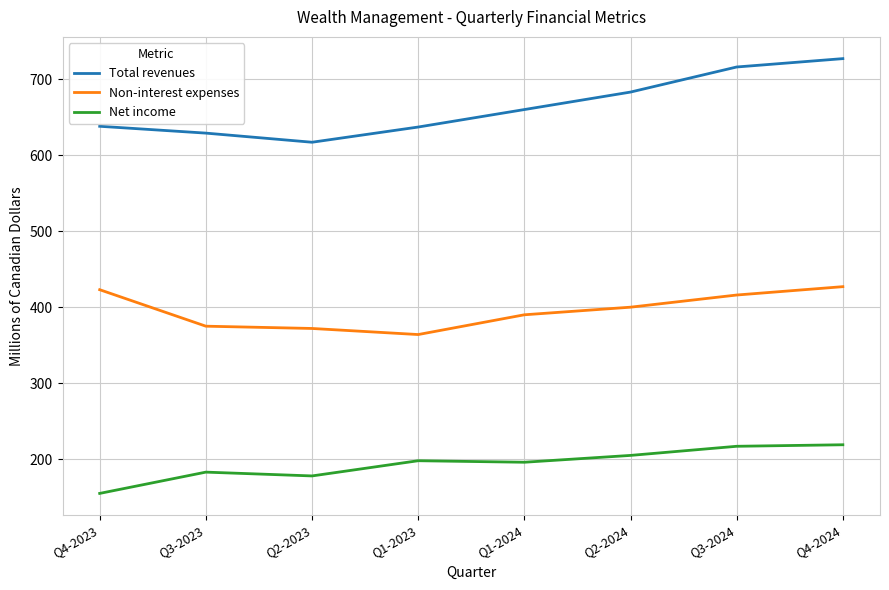

List the series in order of their peak value, lowest first.

Net income, Non-interest expenses, Total revenues